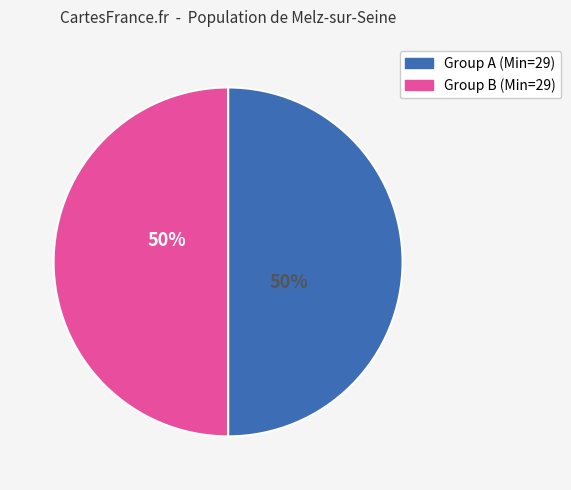

How many segments does this pie chart have?

2